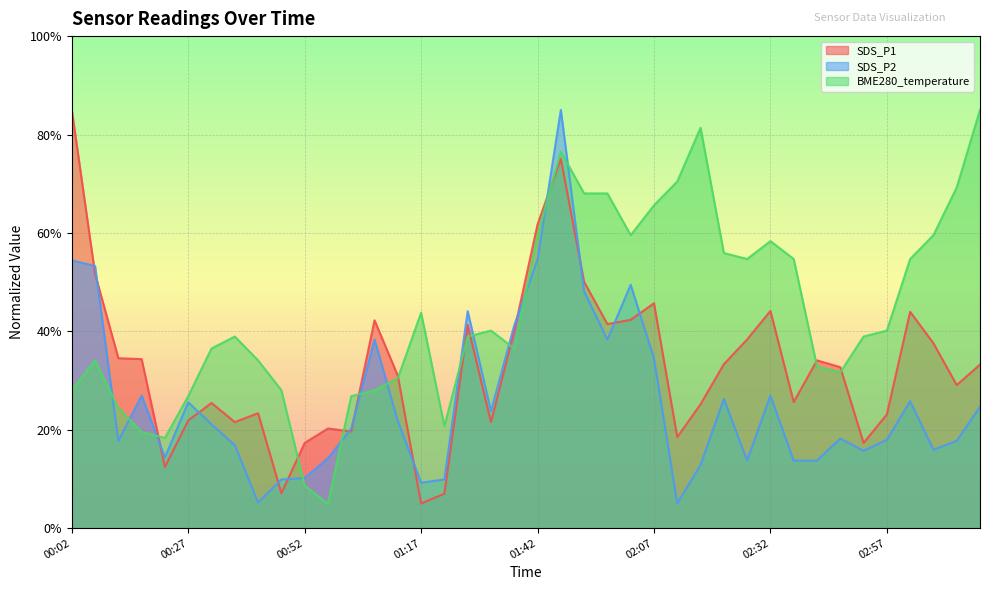

Reading right to left, list all the values displayed in this chart.

SDS_P1: 33.2	29.1	37.6	44.0	23.1	17.3	32.7	34.1	25.6	44.1	38.4	33.3	25.2	18.5	45.7	42.3	41.5	50.0	75.1	61.7	40.1	21.5	41.3	7.0	5.0	31.0	42.2	19.6	20.2	17.3	7.1	23.4	21.5	25.4	21.9	12.5	34.4	34.5	51.7	85.0
SDS_P2: 24.6	17.7	15.9	25.8	17.9	15.7	18.2	13.7	13.7	26.9	13.7	26.3	12.8	5.0	34.5	49.5	38.3	48.1	85.0	54.6	41.2	23.8	44.1	9.9	9.2	21.8	38.3	20.2	14.2	10.2	9.9	5.2	16.9	21.1	25.6	14.4	26.9	17.7	53.3	54.4
BME280_temperature: 85.0	69.2	59.5	54.7	40.2	38.9	31.7	32.9	54.7	58.3	54.7	55.9	81.4	70.5	65.6	59.5	68.0	68.0	76.5	59.5	36.5	40.2	38.9	20.8	43.8	30.5	28.0	26.8	5.0	8.6	28.0	34.1	38.9	36.5	26.8	18.3	19.5	24.4	34.1	28.0